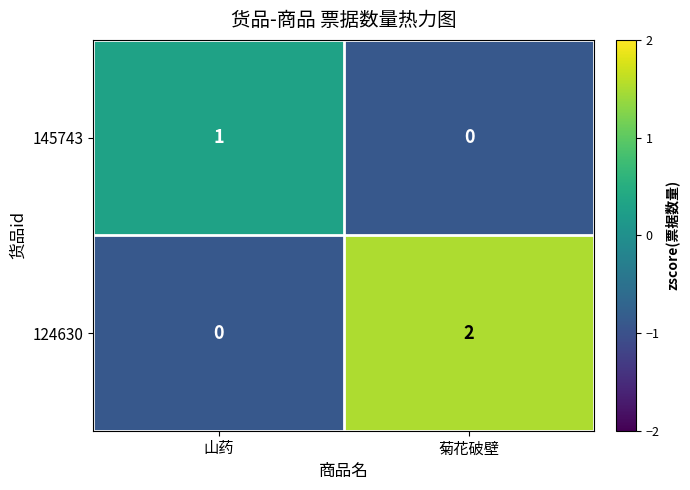

Rank the series at 菊花破壁 from highest to lowest value.

124630, 145743